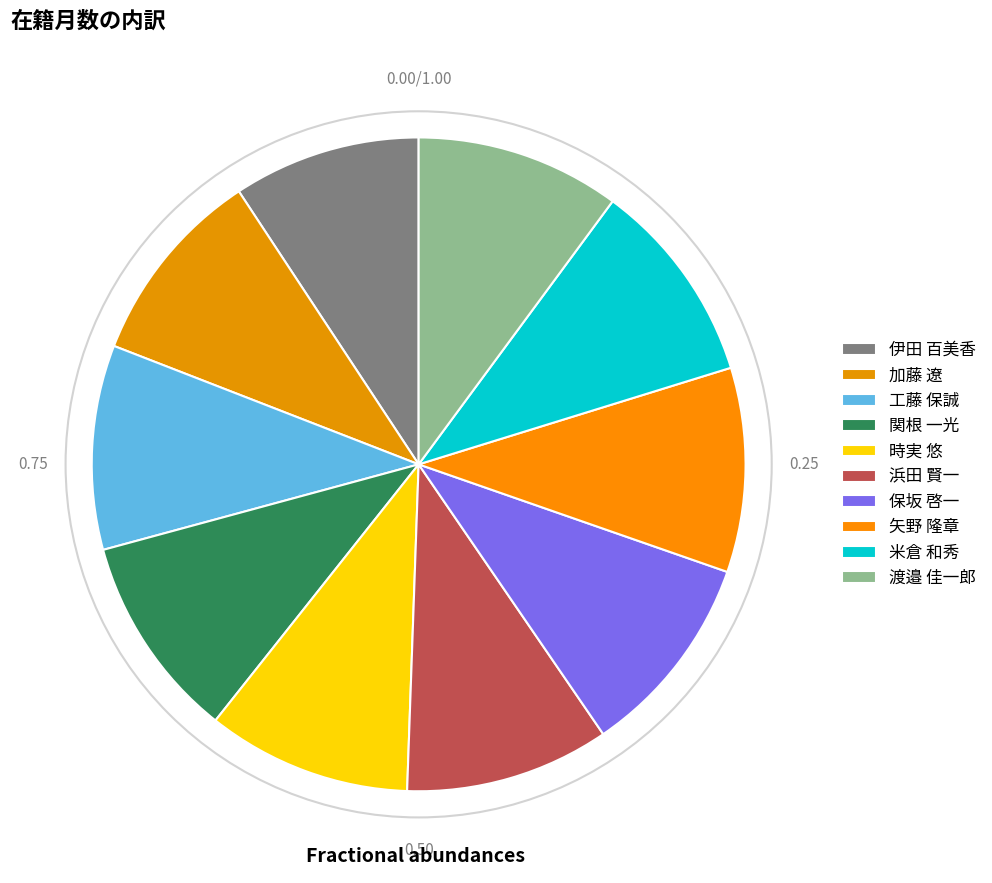

What portion of the pie excludes 伊田 百美香?

90.7%